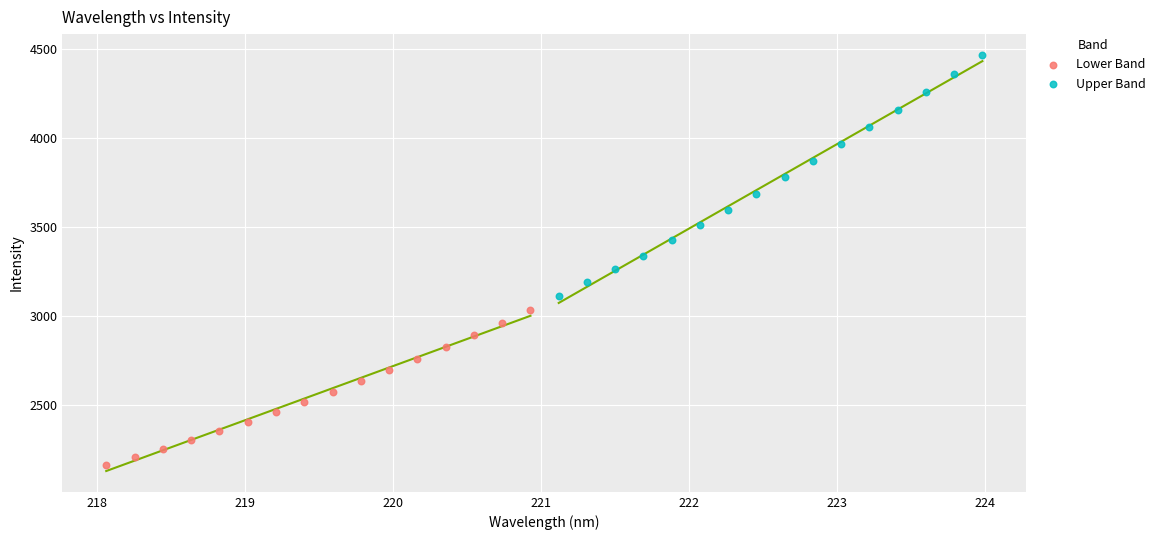

Which series contains the highest Y value?

Upper Band